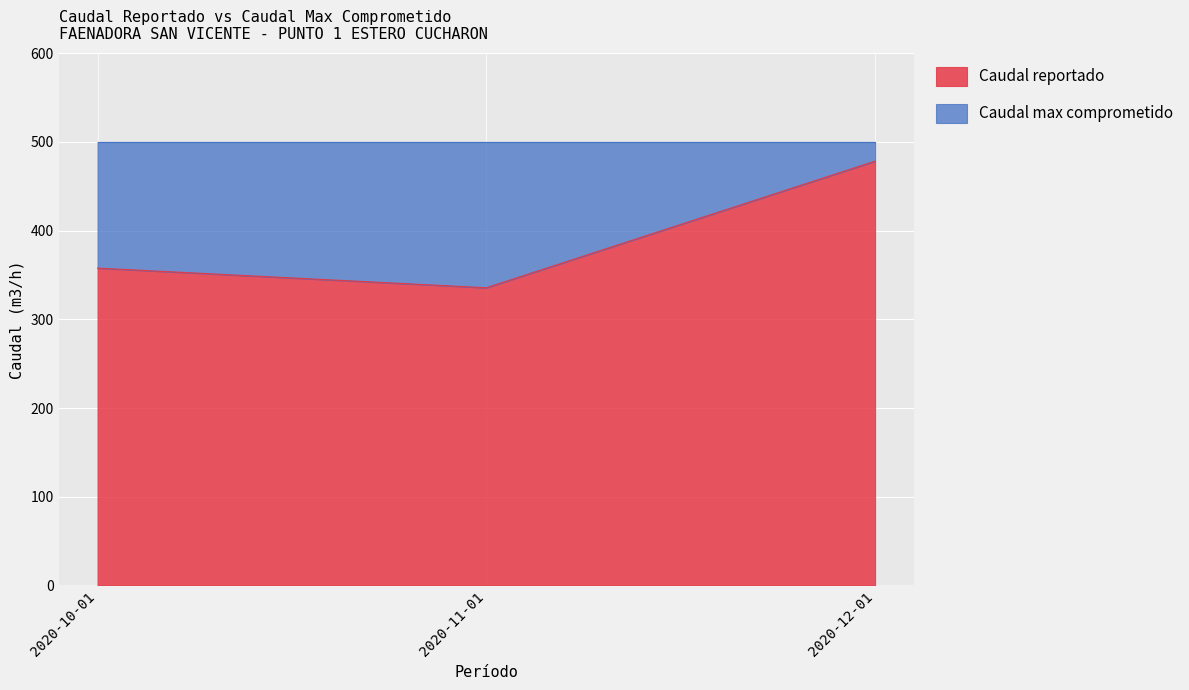

Does the chart display data point markers on the line(s)?

No